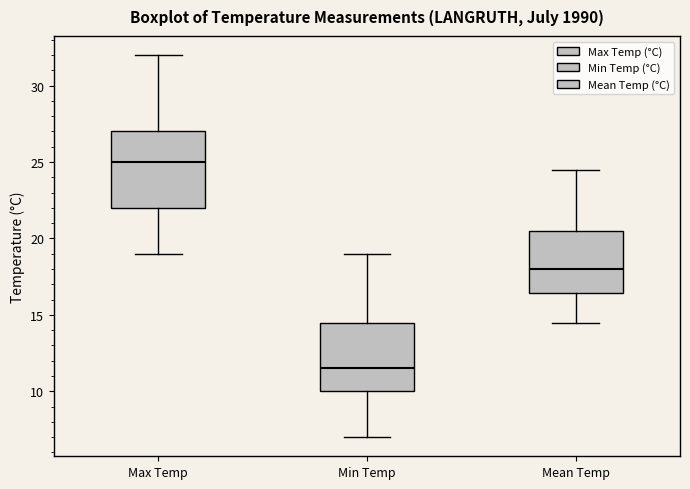

Which box has the lowest median line?

Min Temp